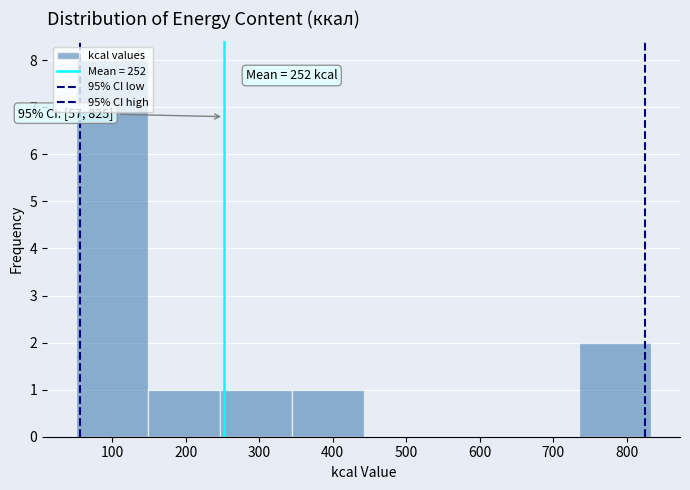

Over which range of the x-axis is the bar tallest?

50 to 150